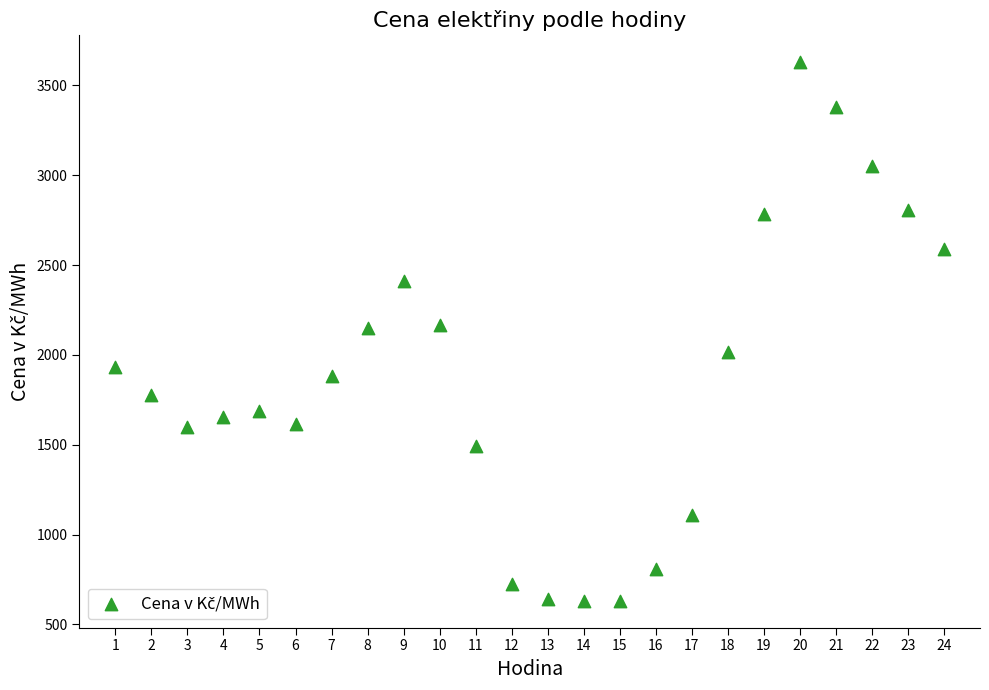

What is the range of Y values (max minus min)?

2997.5